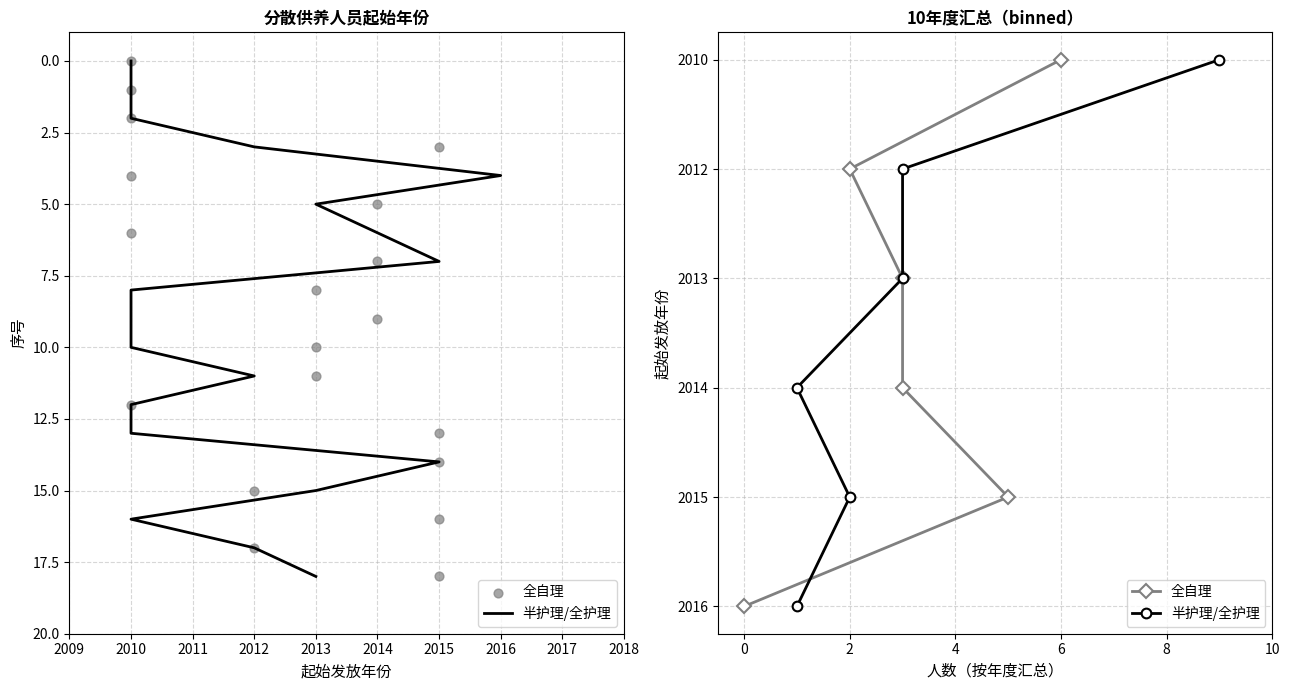

What are all the series names shown in the legend?

半护理/全护理, 全自理